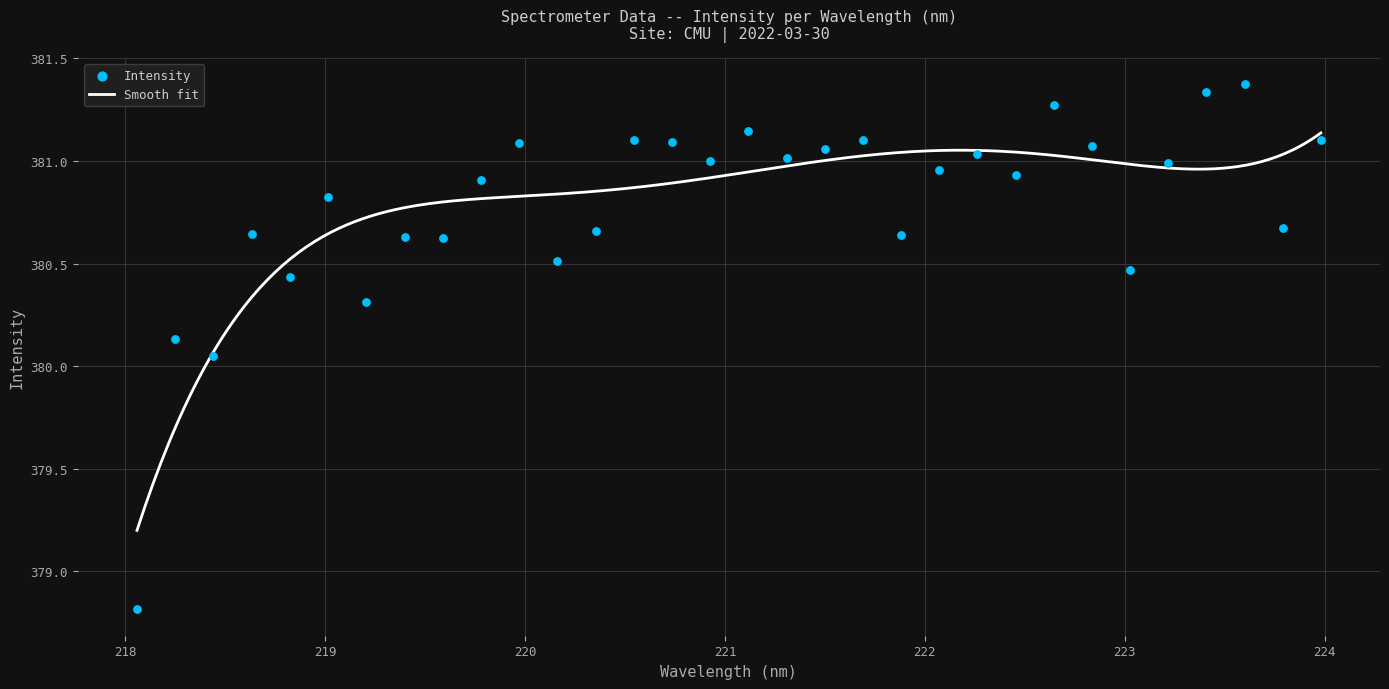

Approximately how many times larger is the value at 218.0596 compared to 222.6447?

1.0